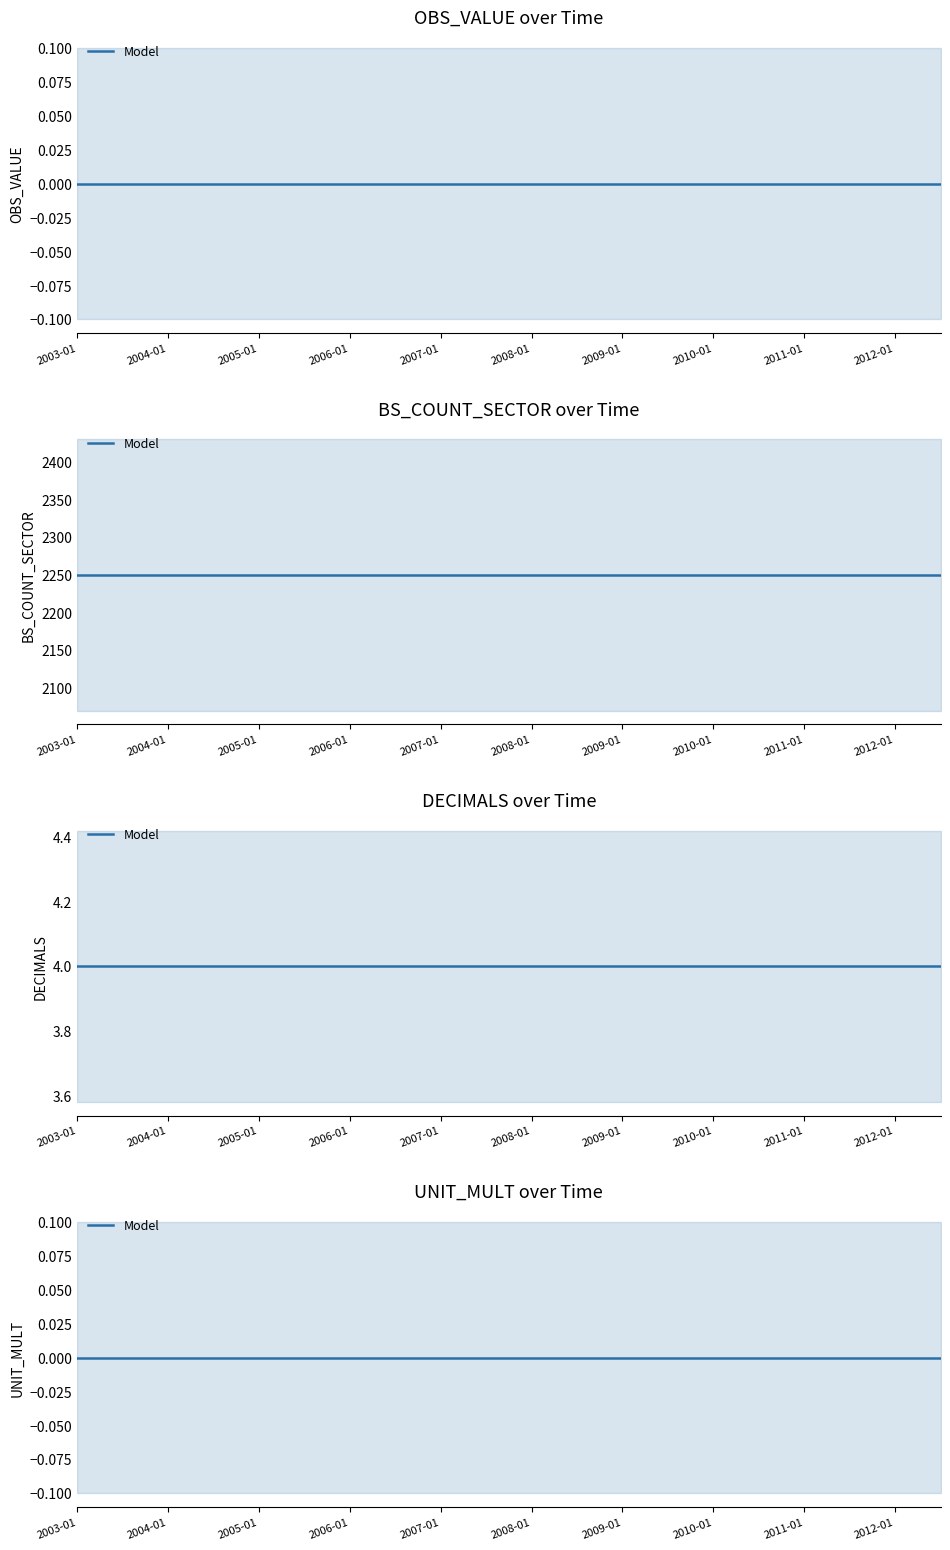

Which series changed the most between 2008-01 and 2009-07?

OBS_VALUE